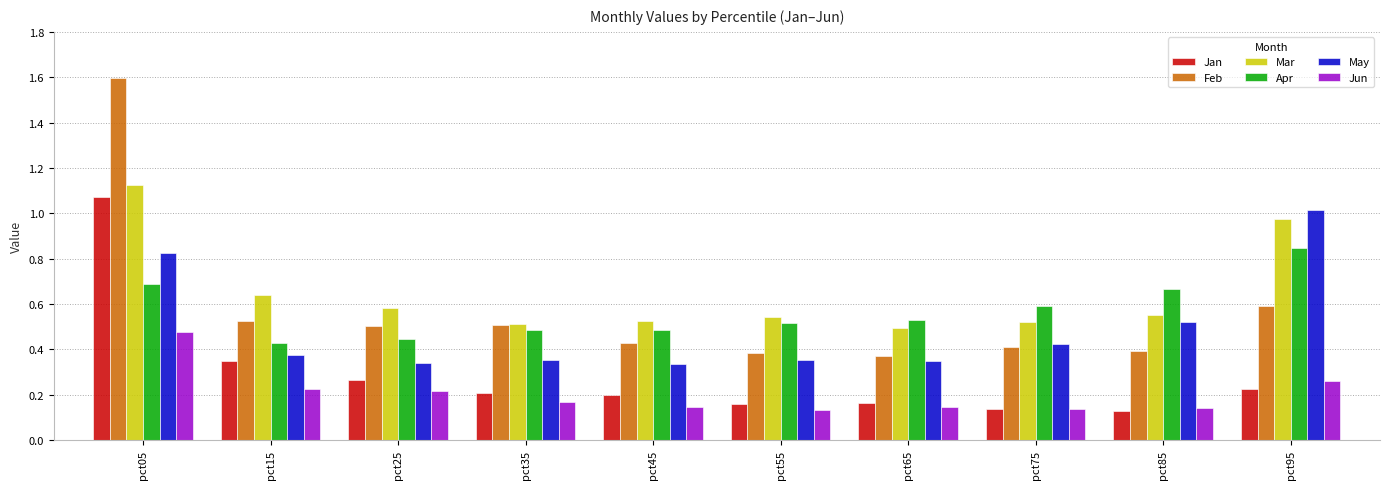

What is the total value across all series at pct25?

2.4